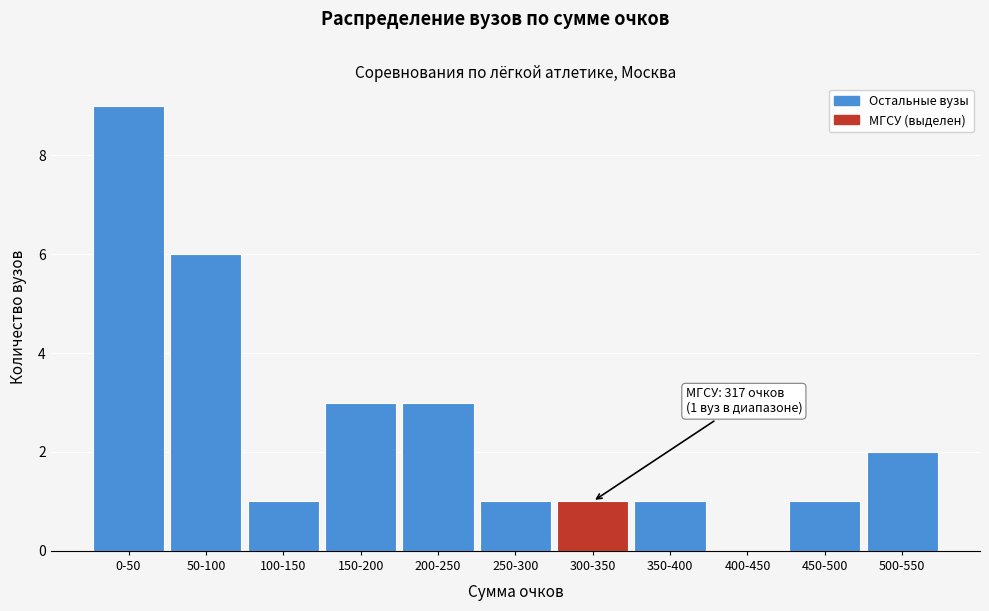

Reading left to right, list all the values displayed in this chart.

0-50=9	50-100=6	100-150=1	150-200=3	200-250=3	250-300=1	300-350=1	350-400=1	400-450=0	450-500=1	500-550=2